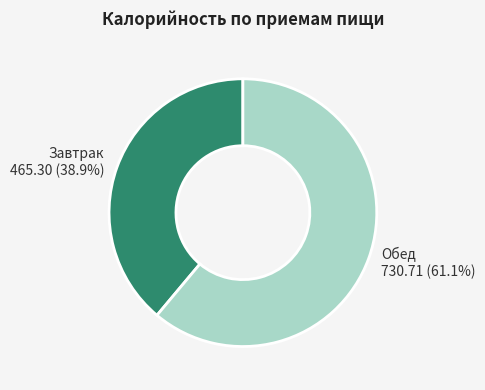

How much of the chart is everything except Обед?

38.9%